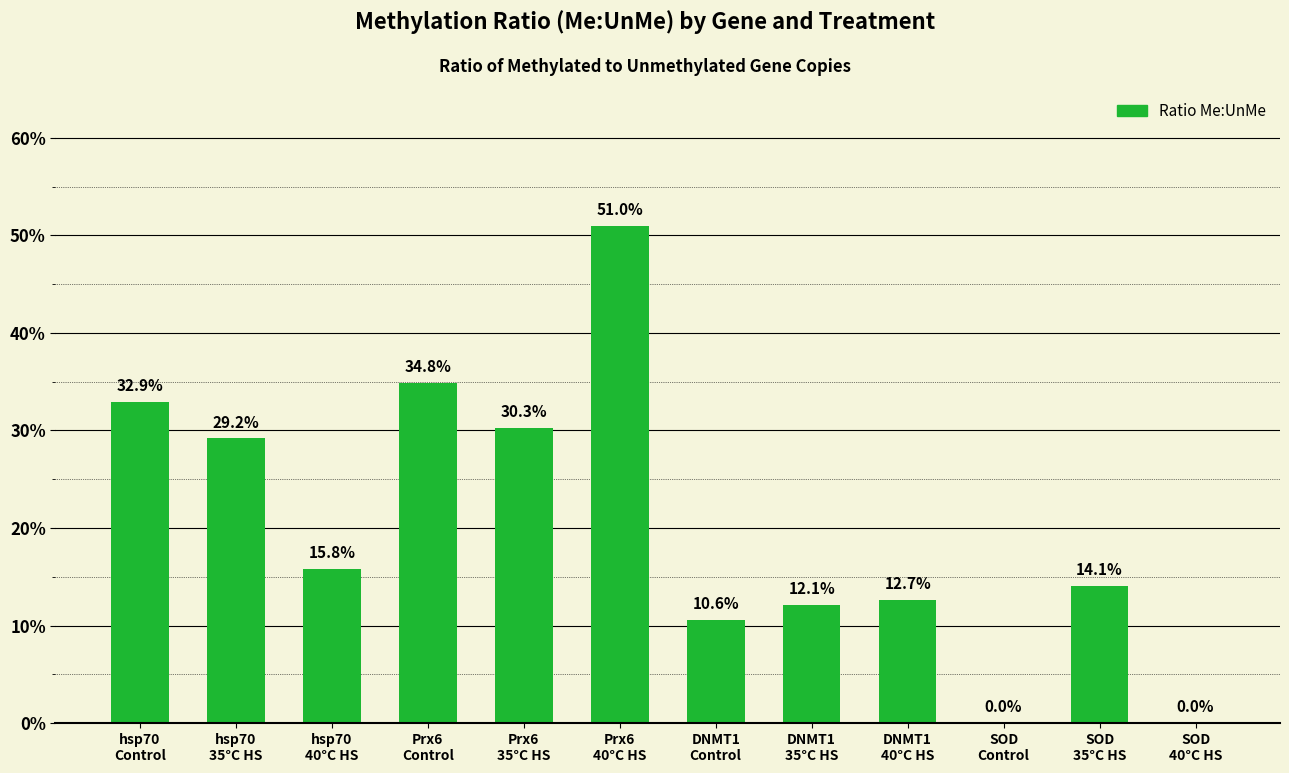

Are the bars horizontal?

No